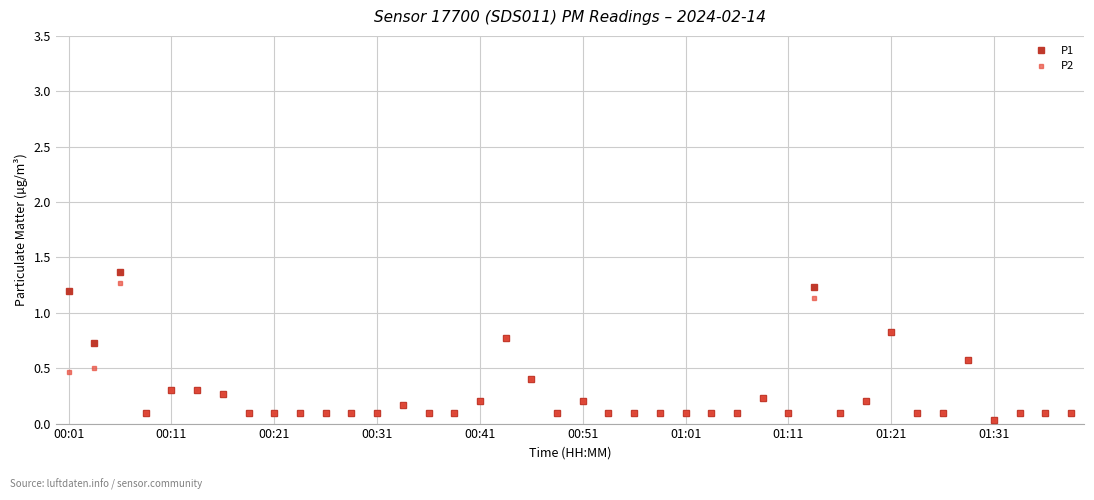

What is the value of the P1 point at the 1st from the left?

1.2